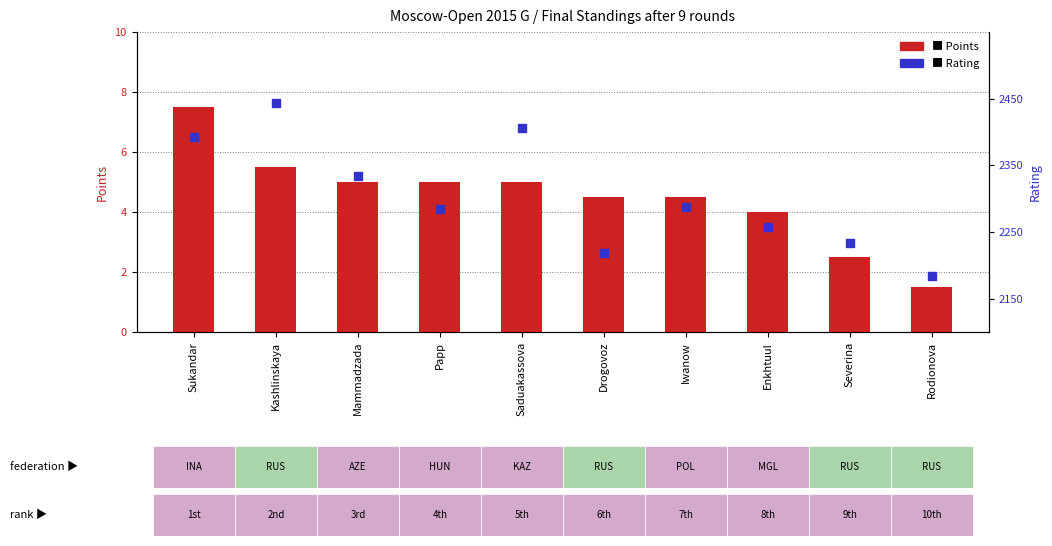

At which category is the sum across all series the highest?

Kashlinskaya